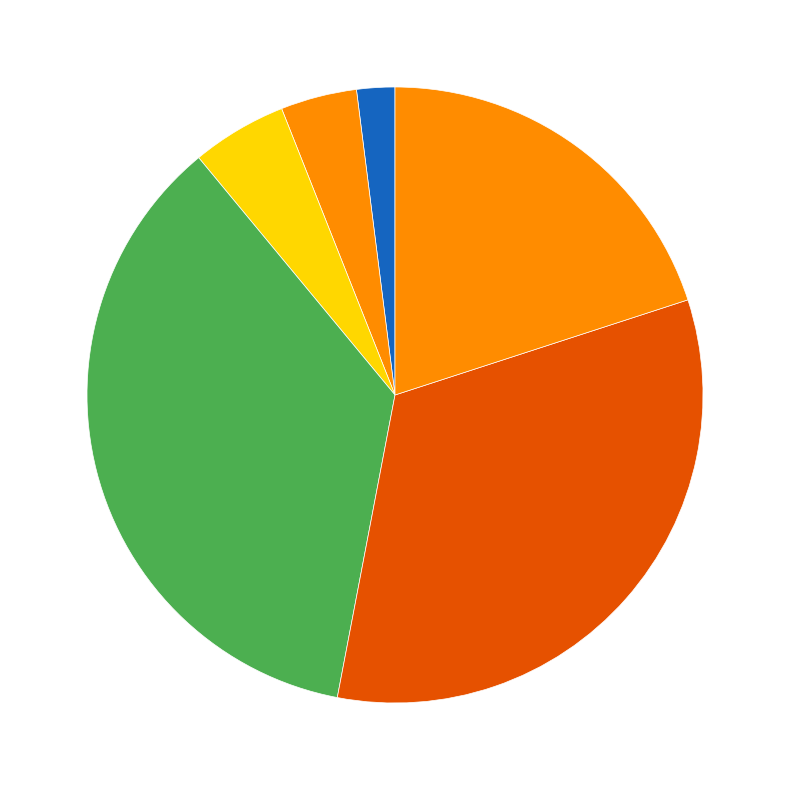

How many slices are in this pie chart?

6